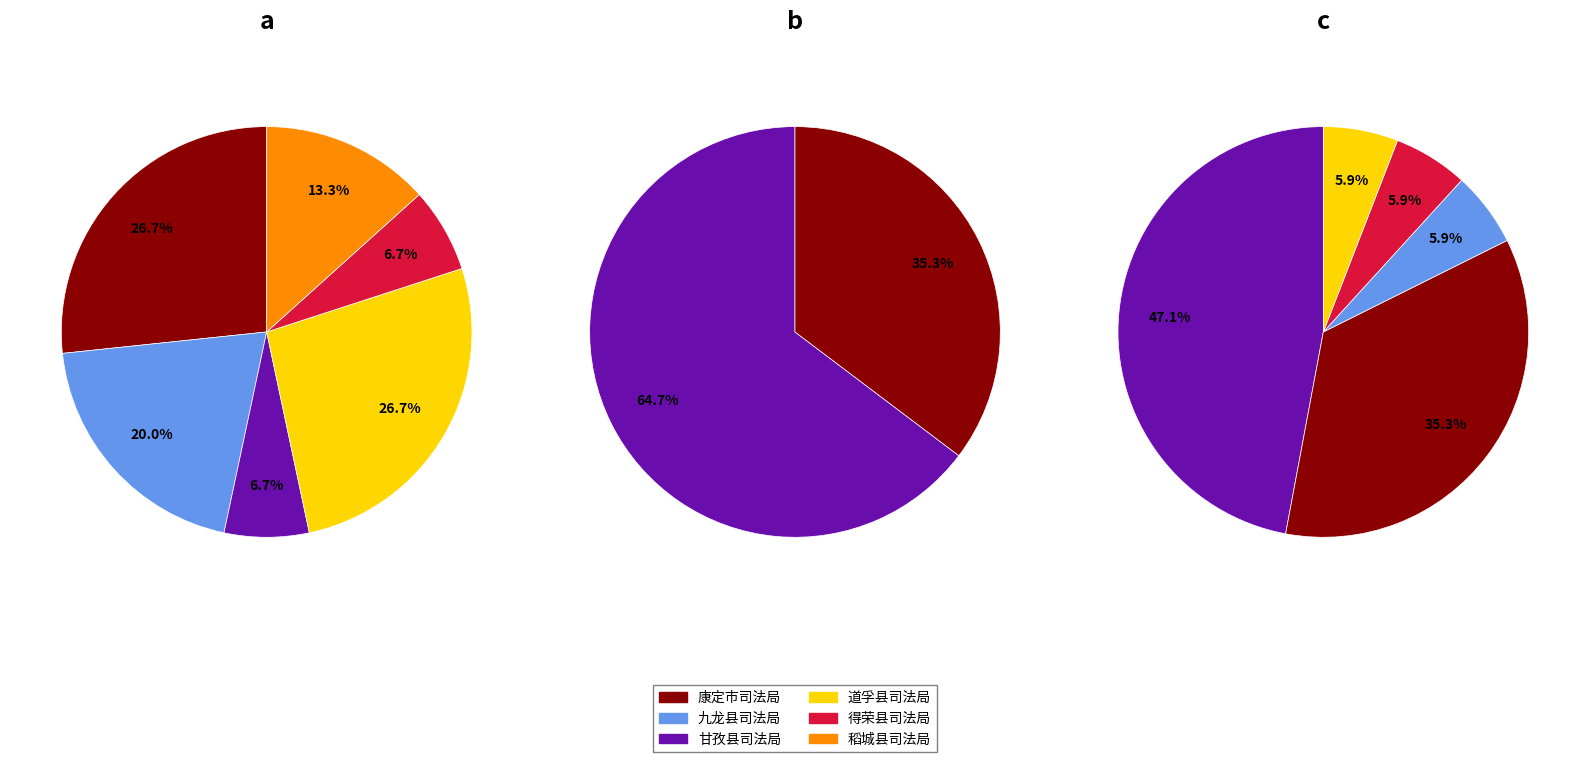

True or false: 甘孜县司法局 accounts for 10% of the total.

False